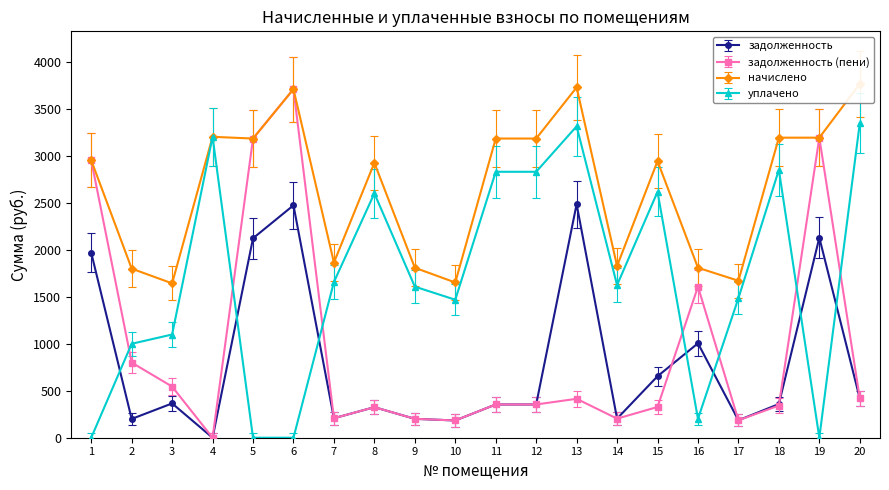

What is the difference between the second highest and minimum values in the уплачено series?

3316.0